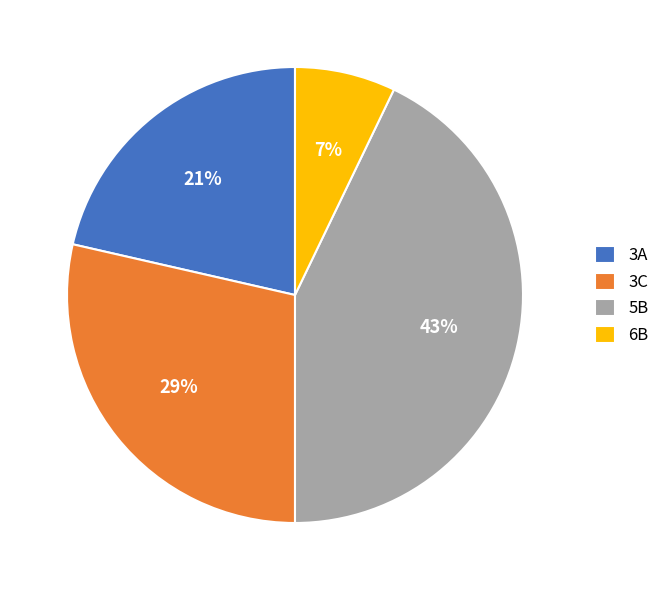

The 5B slice represents 23% of the pie. True or false?

False